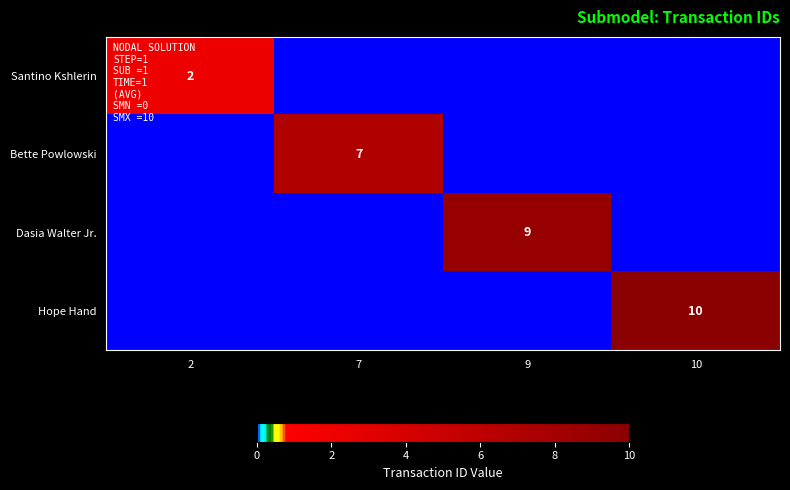

The Santino Kshlerin series shows 1 at 2. True or false?

False